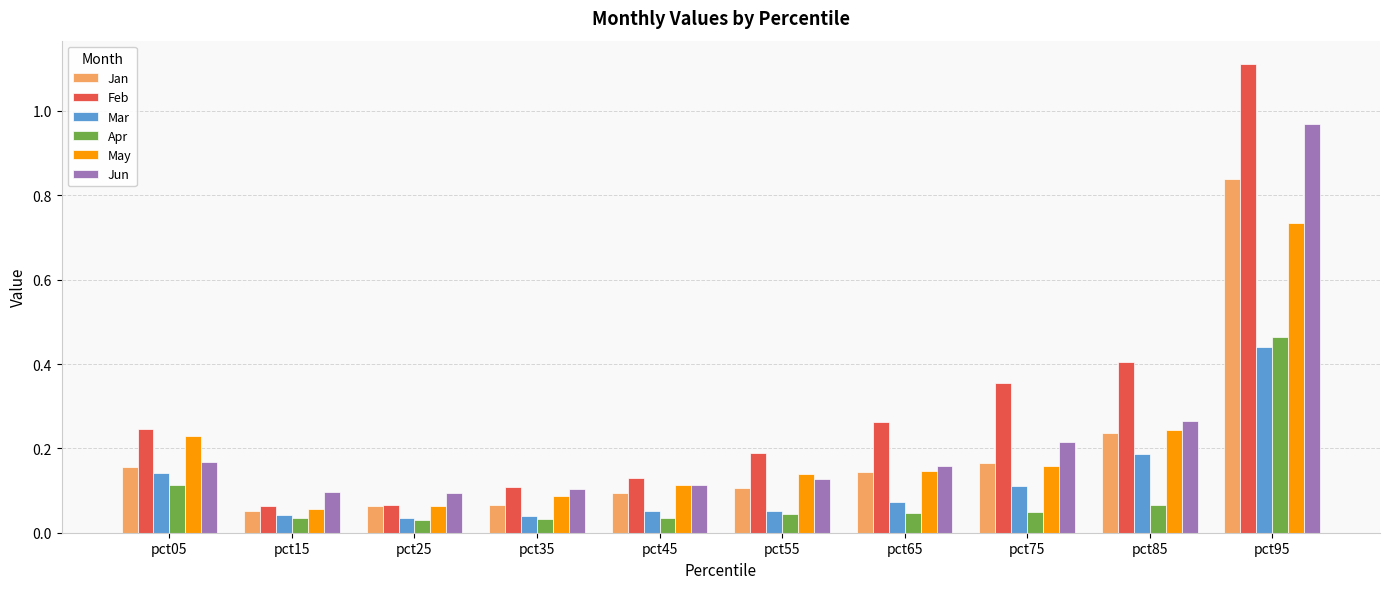

Which label corresponds to the largest value in the chart?

pct95